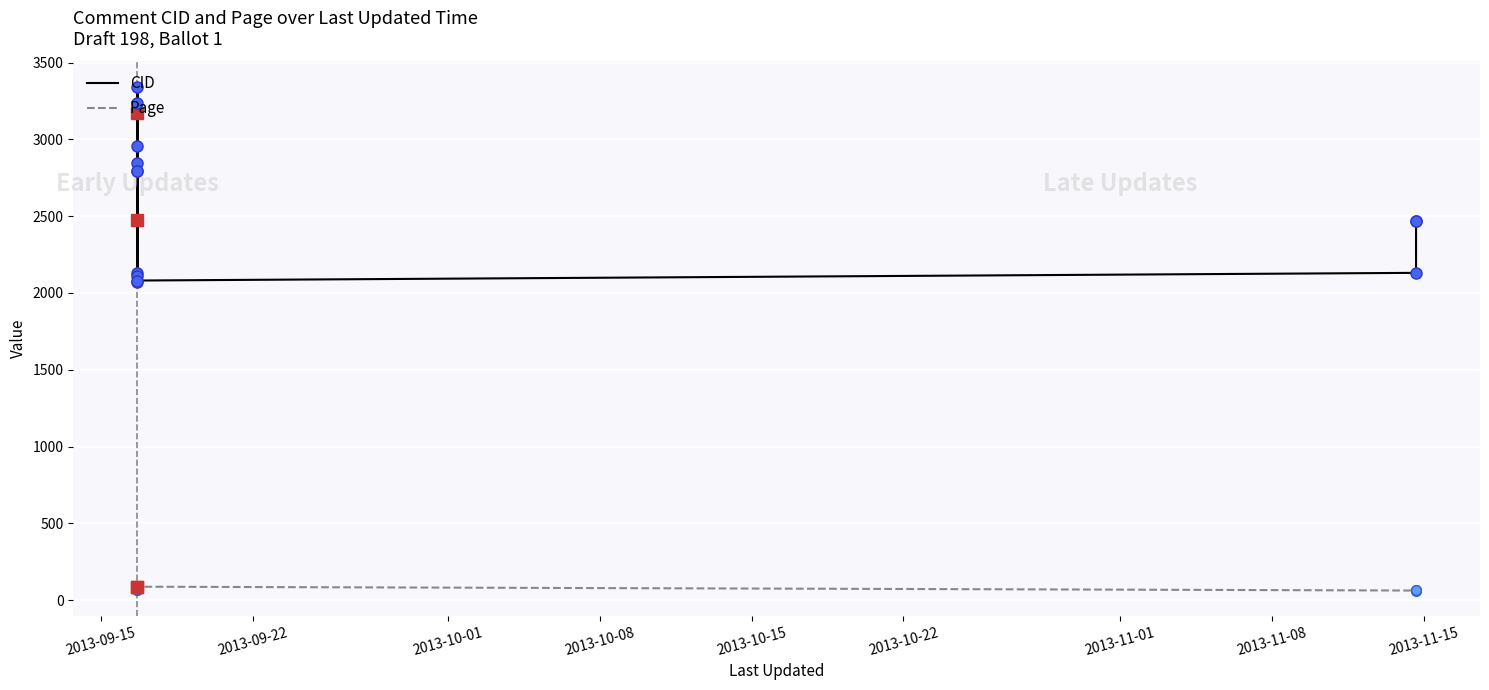

What position from the left is 2013-10-08?

4